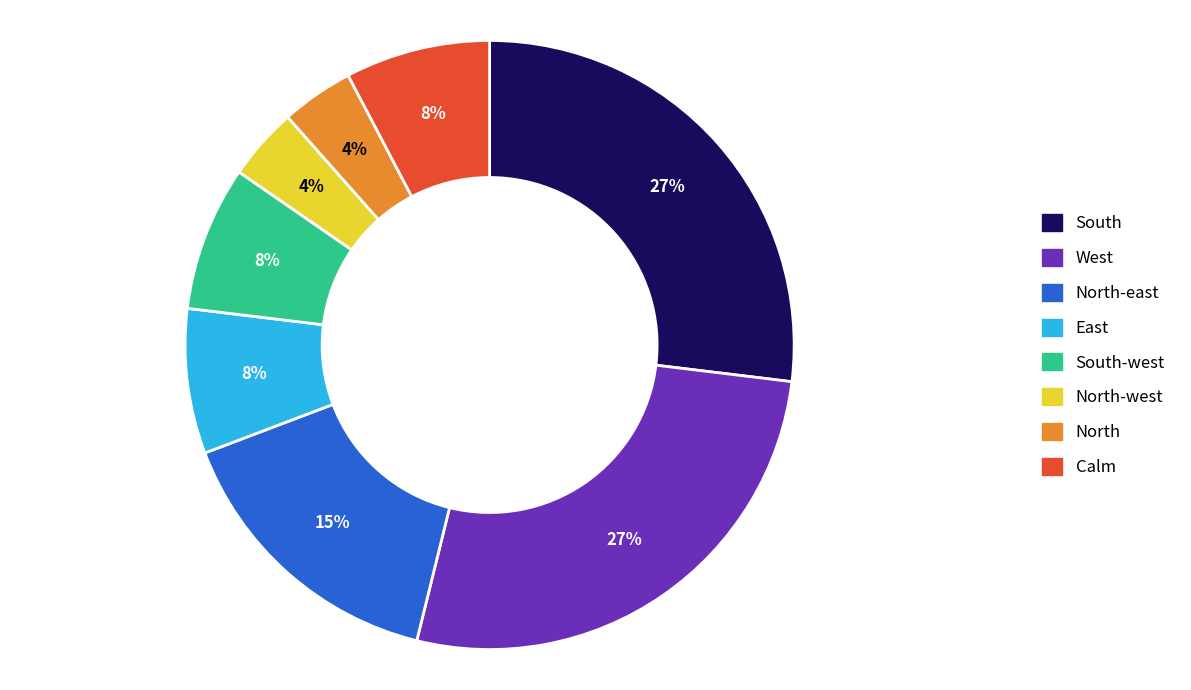

Count the number of slices in the pie.

8